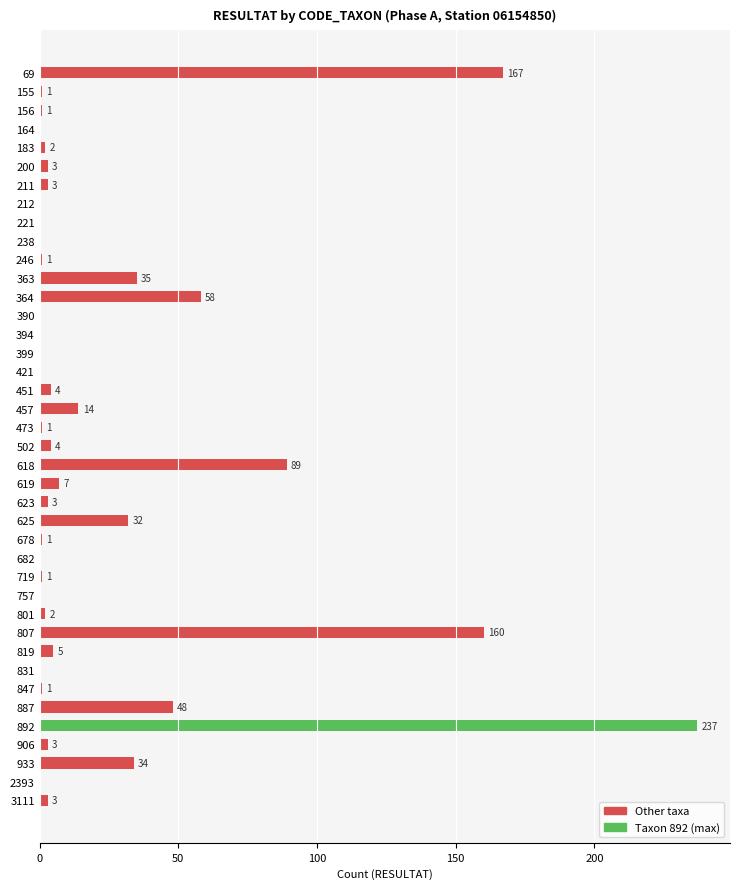

True or false: the data shows 0 at 2393.

True